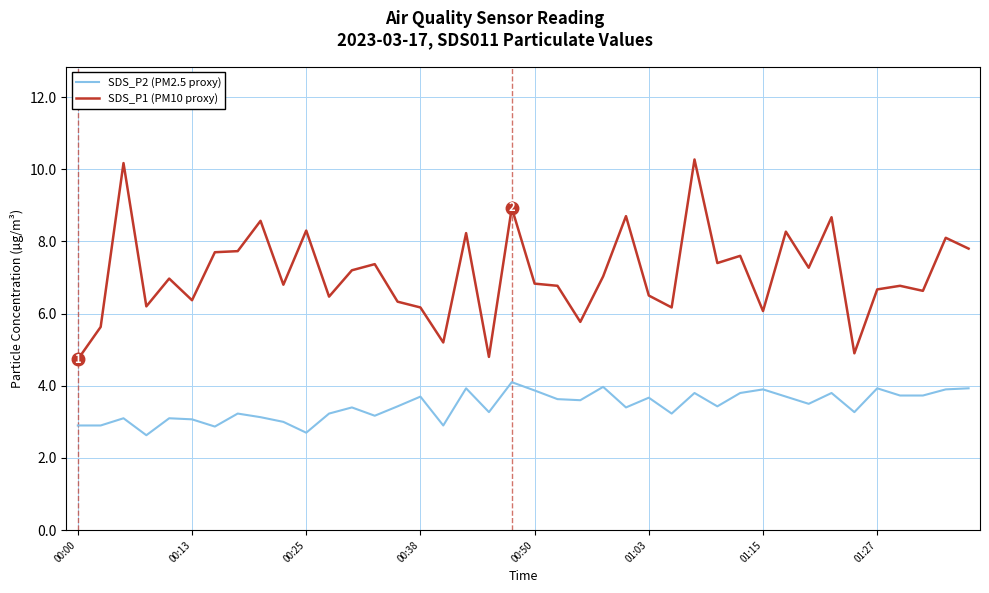

What is the average value of the SDS_P2 (PM2.5 proxy) series?

3.4